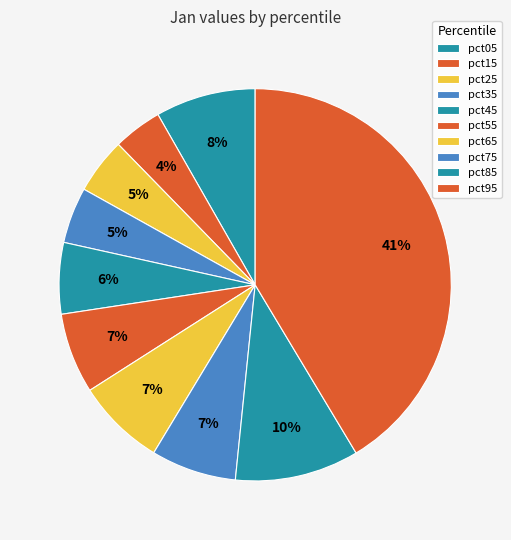

How many slices are in this pie chart?

10